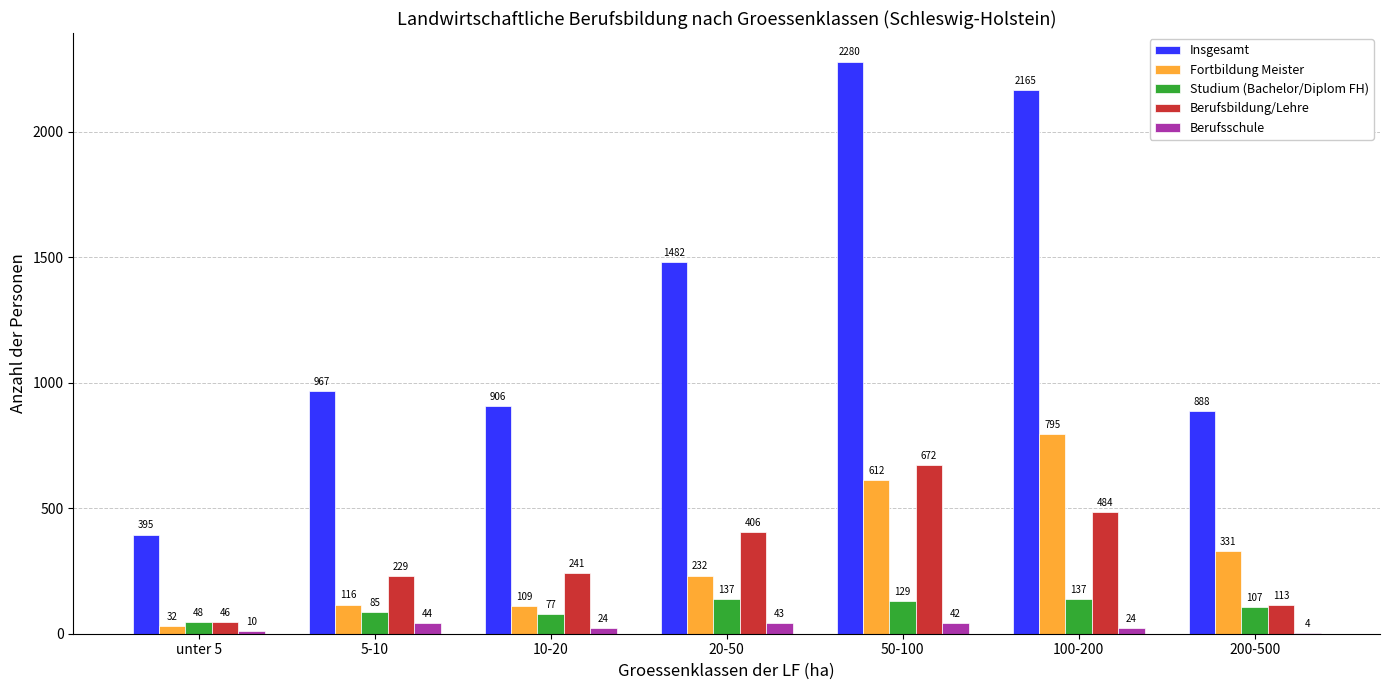

What is the spread (max minus min) of values at 20-50?

1439